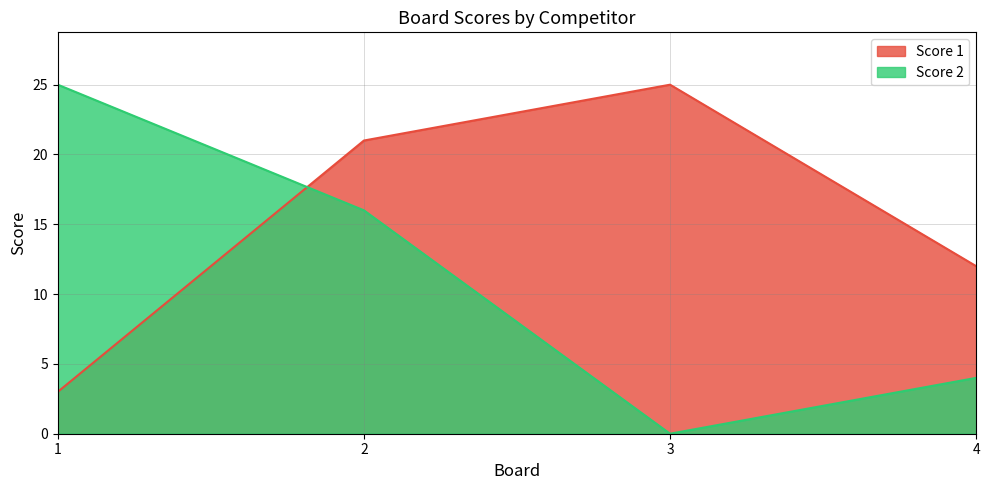

What are all the series names shown in the legend?

Score 1, Score 2